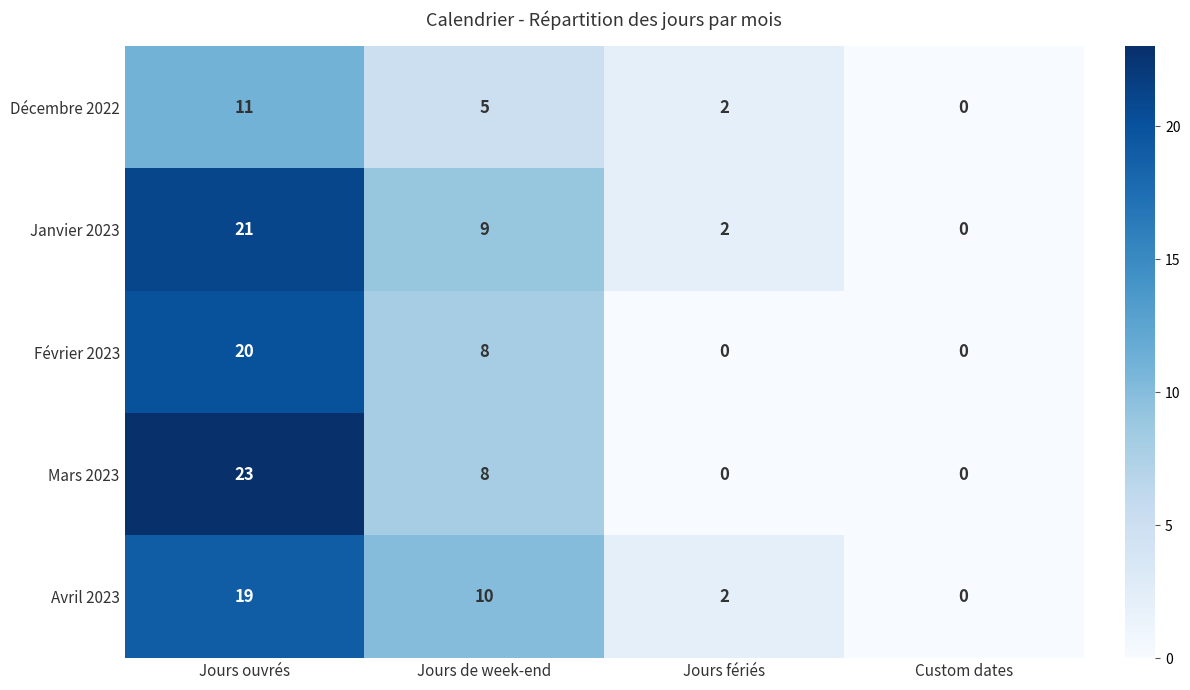

What is the difference between the maximum and second lowest values in the Avril 2023 series?

17